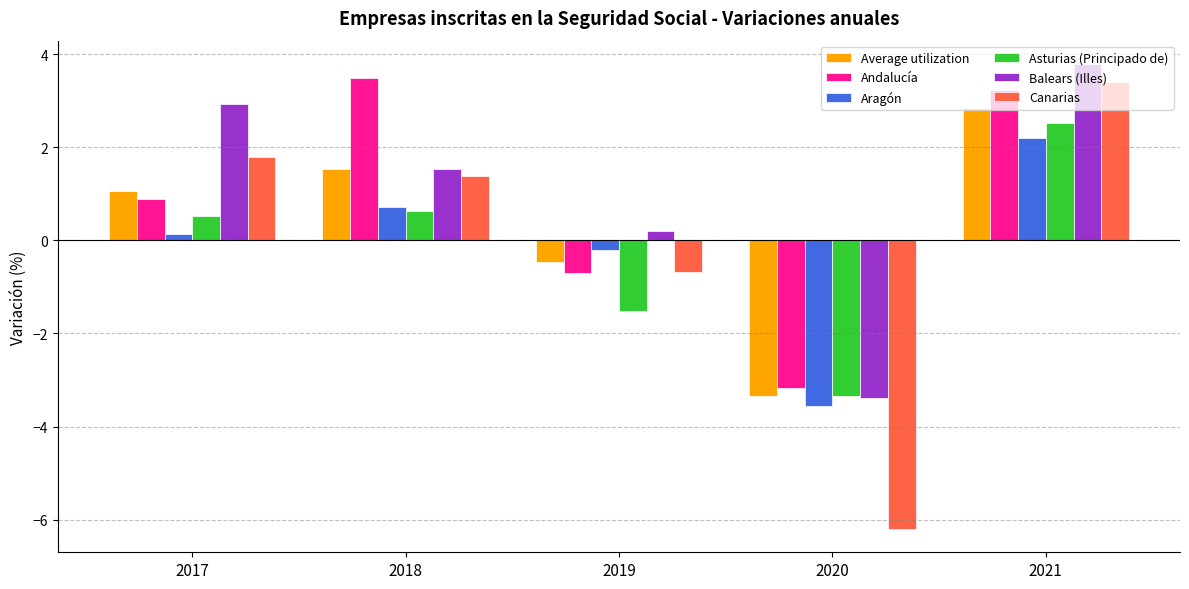

How many data points in Balears (Illes) are less than 1?

2